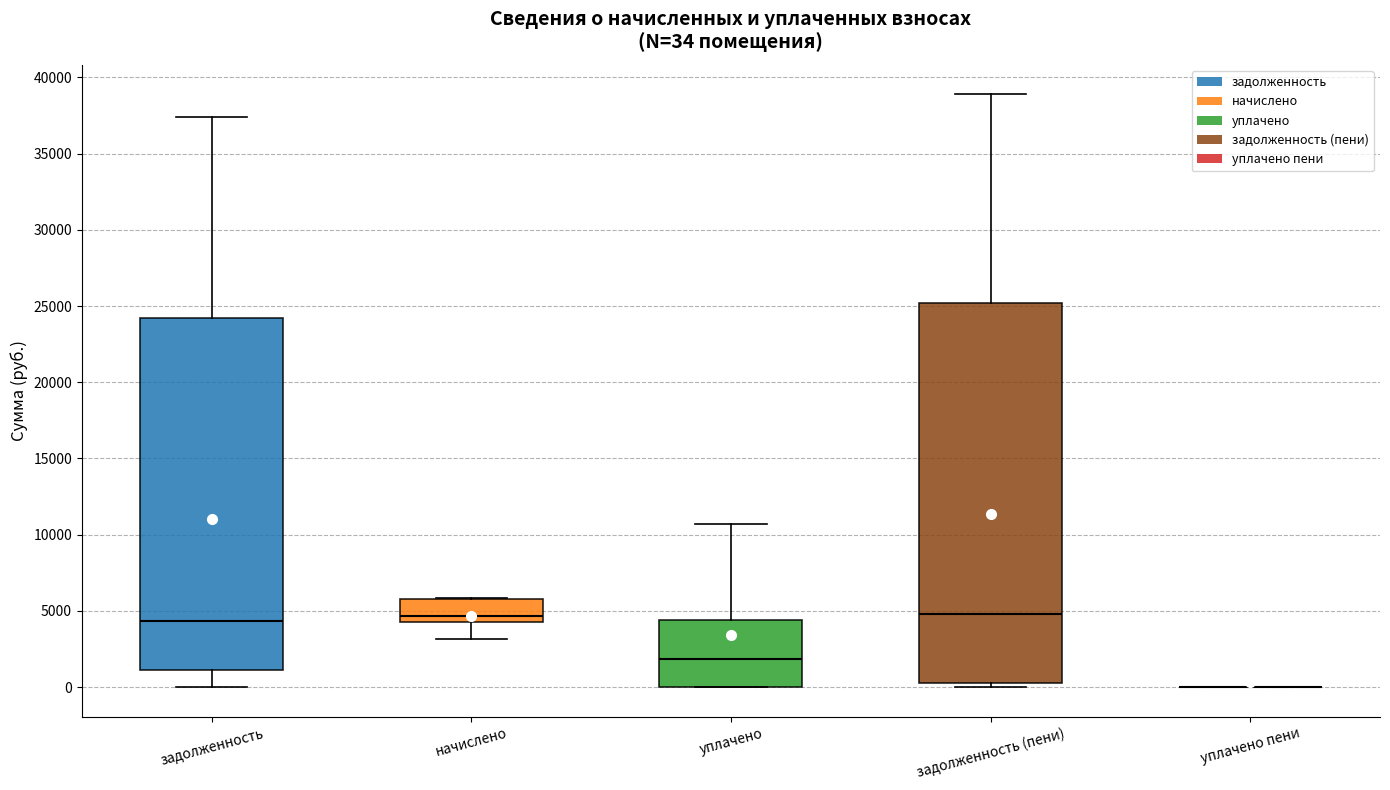

Which box is the tallest, from its lower edge to its upper edge?

задолженность (пени)